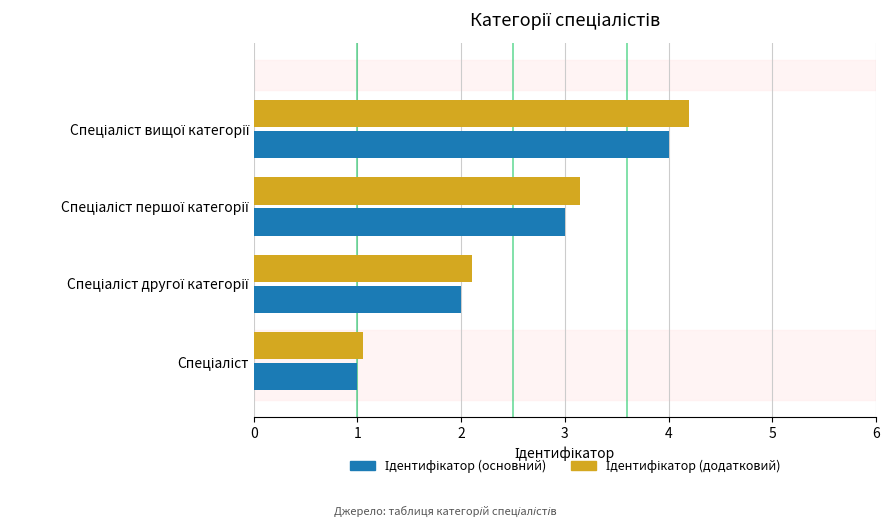

What is the maximum value shown in the chart?

4.2